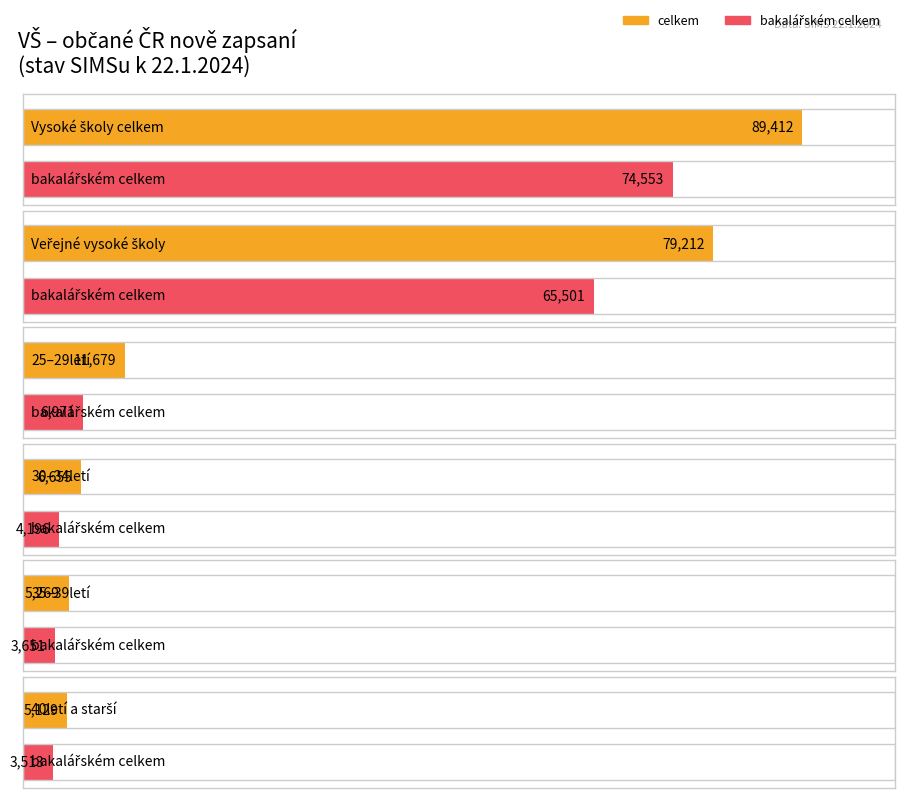

Read the bakalářském celkem value at Vysoké školy celkem, to the nearest 100.

74600